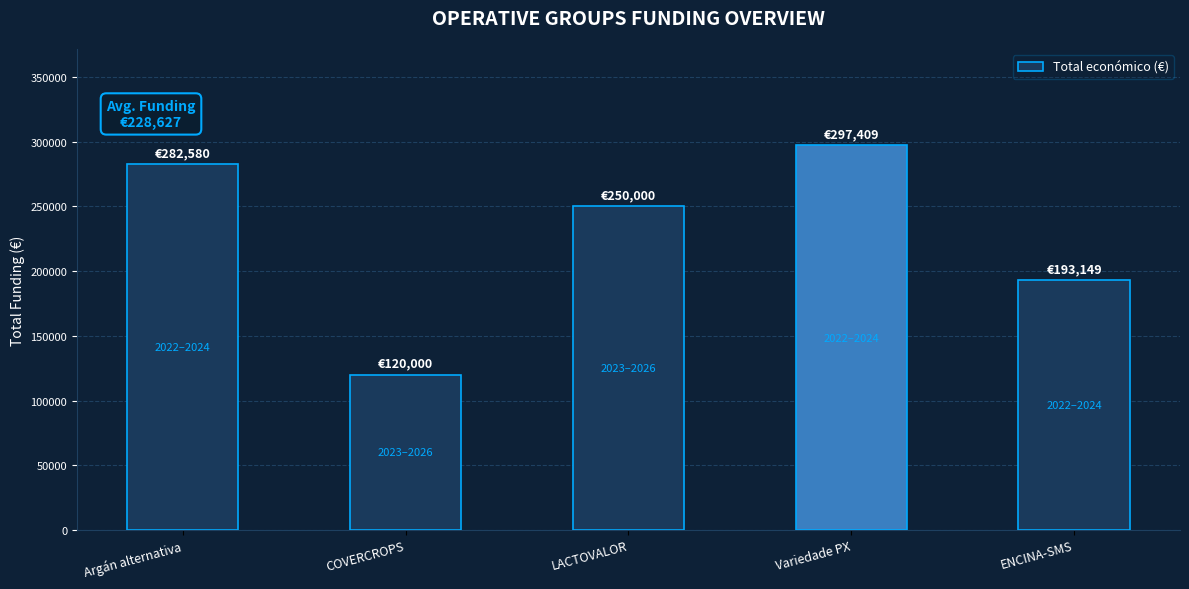

Reading left to right, extract all data points from this chart.

Argán alternativa=282580	COVERCROPS=120000	LACTOVALOR=250000	Variedade PX=297409	ENCINA-SMS=193149